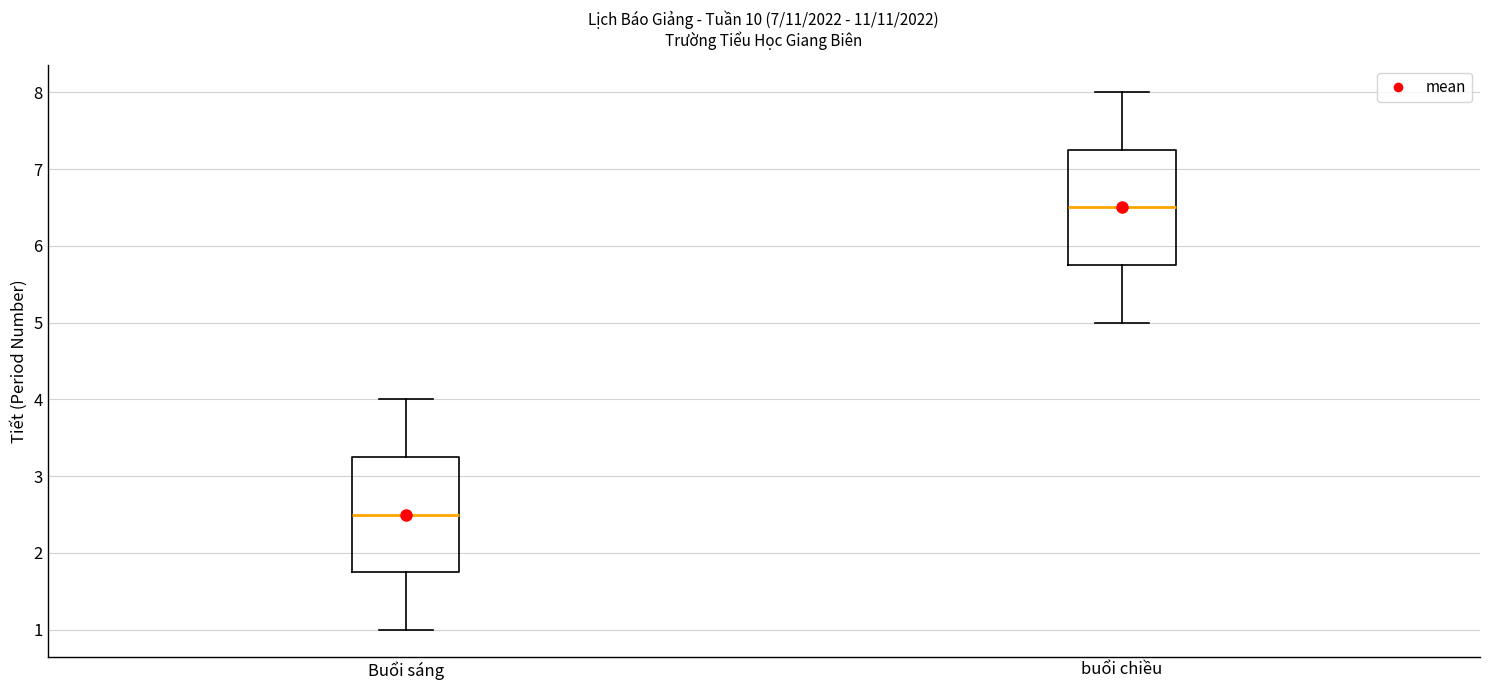

Reading left to right, read every box against the y-axis: the position of its median line, the range the box covers, and the ends of its whiskers. The values are not printed on the chart, so give them approximately, as read against the axis.

Buổi sáng: median 2.5, box 1.8 to 3.3, whiskers 1.0 to 4.0
buổi chiều: median 6.5, box 5.8 to 7.3, whiskers 5.0 to 8.0